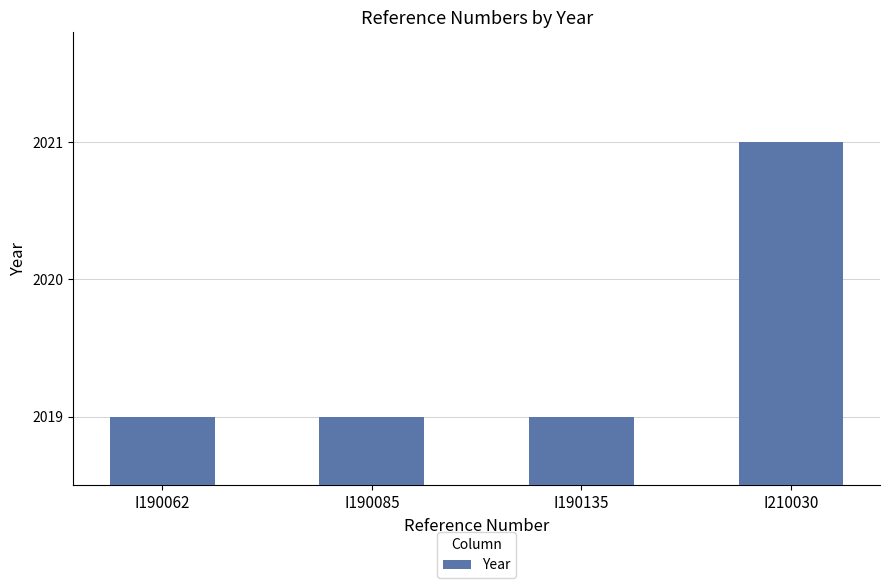

What is the average value?

2020